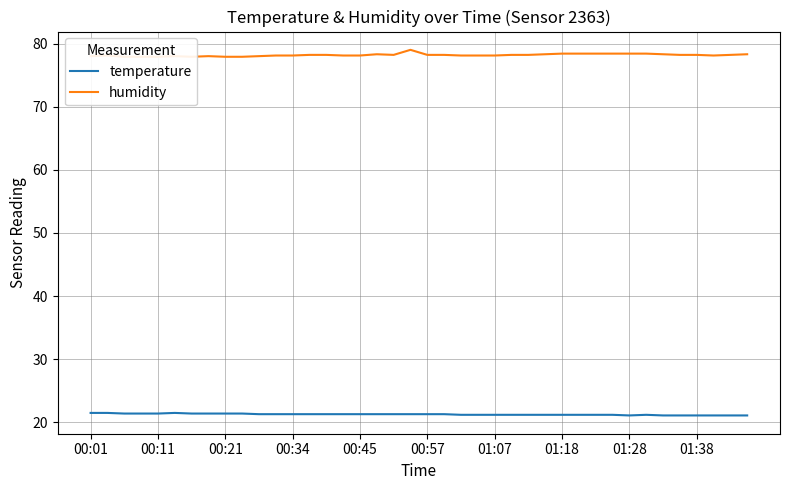

Does the chart have visible grid lines?

Yes